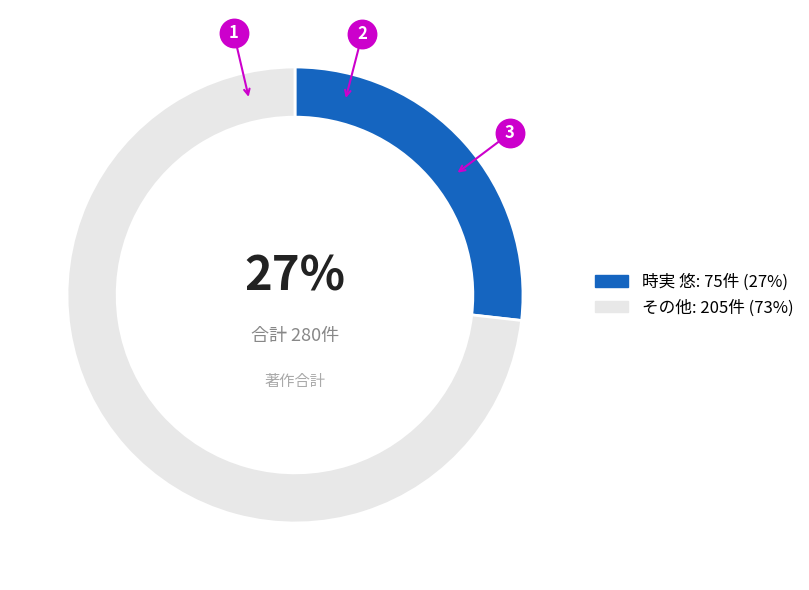

True or false: 時実 悠 accounts for 14% of the total.

False